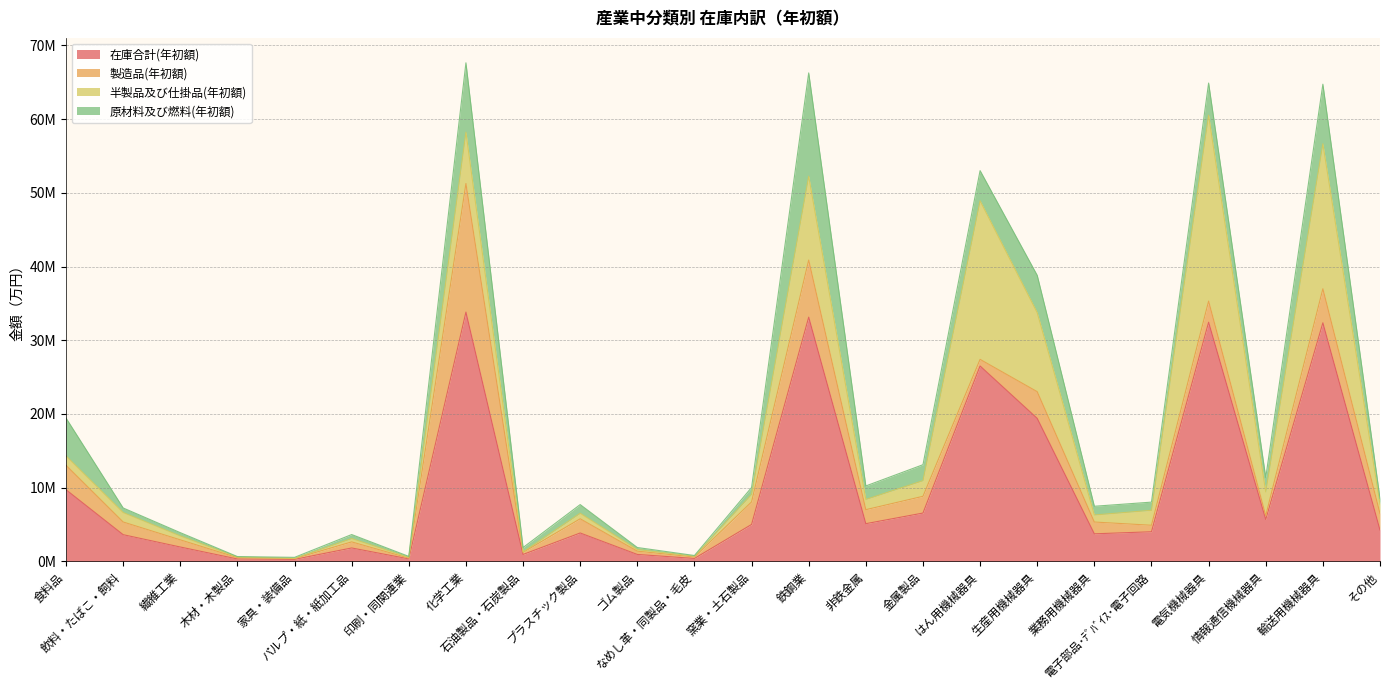

What is the sum of all 原材料及び燃料(年初額) values?

64140321